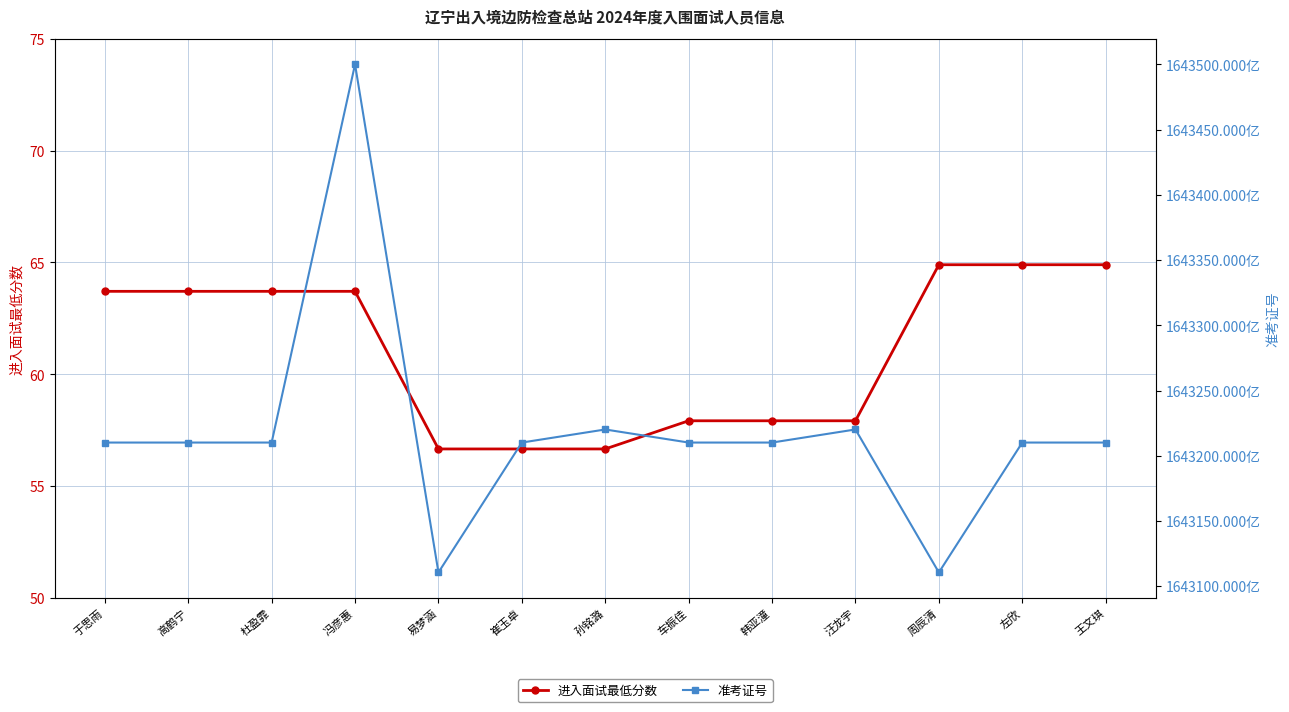

How many categories are shown in the chart?

13